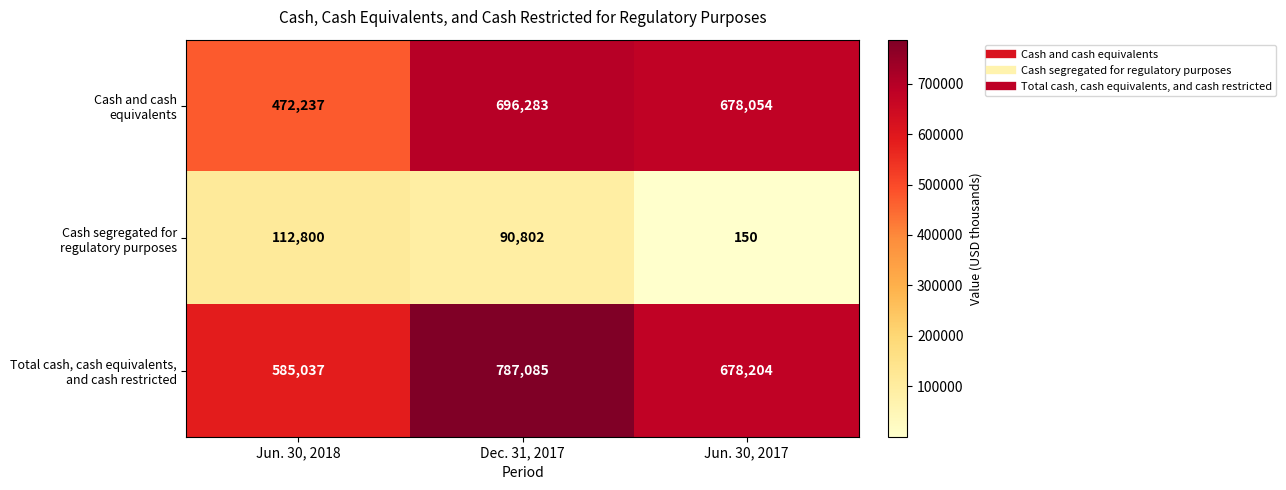

What is the spread (max minus min) of values at Jun. 30, 2018?

472237